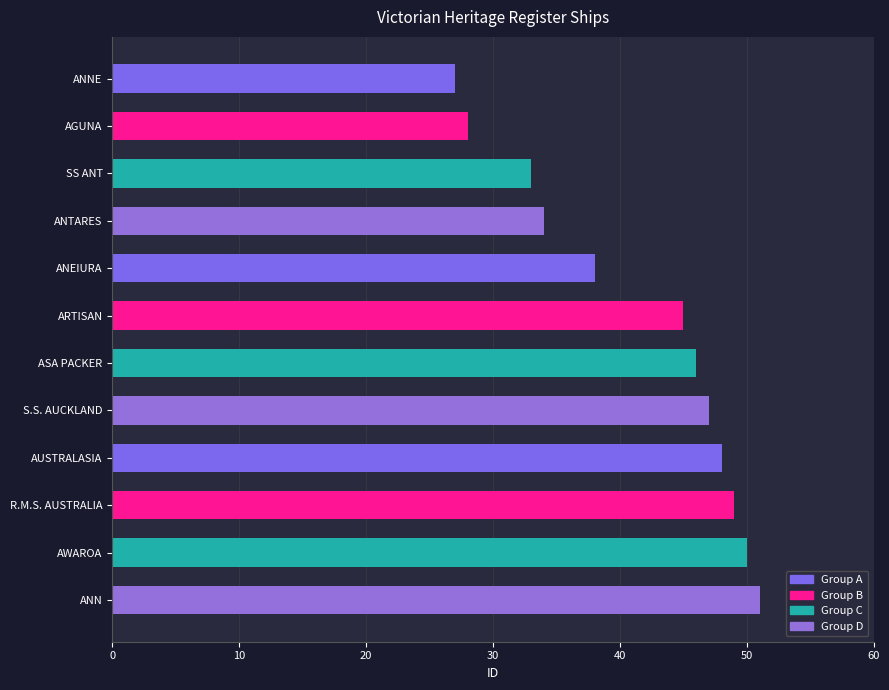

How many series are shown in this chart?

1